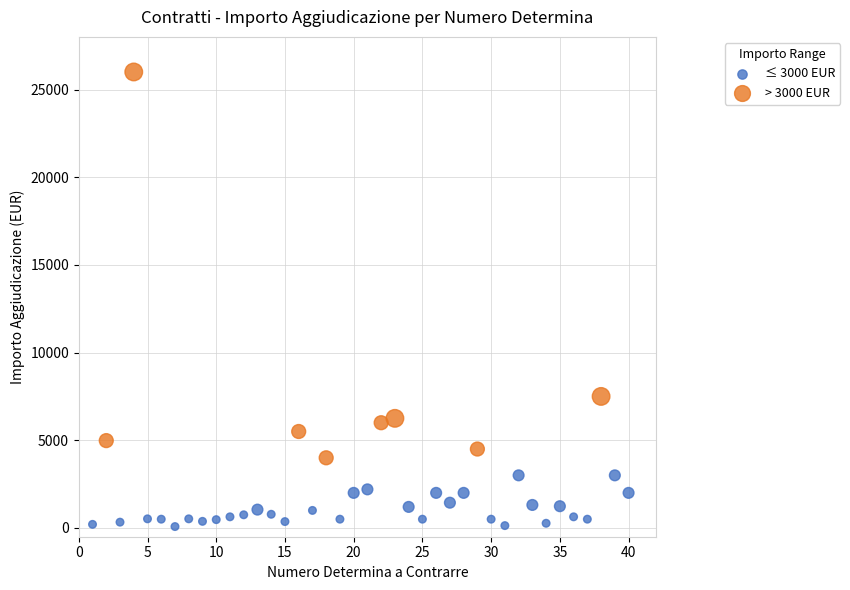

Which series reaches the maximum Y coordinate?

> 3000 EUR